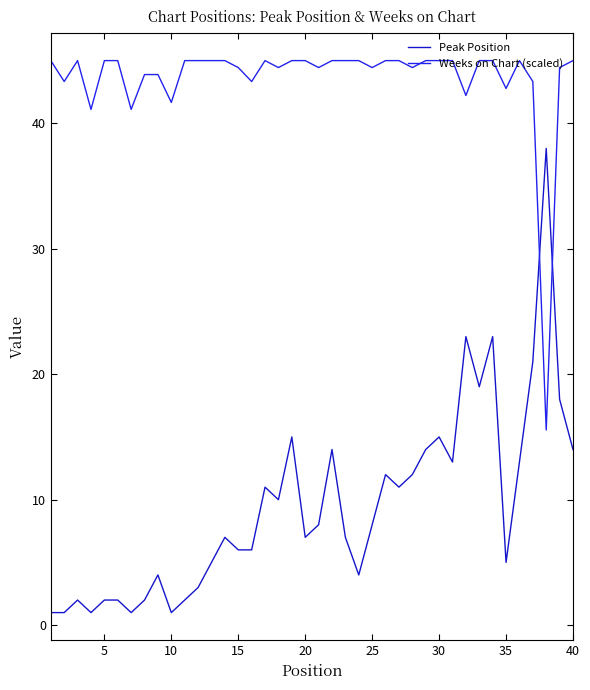

How many intersections are there between Weeks on Chart (scaled) and Peak Position?

2